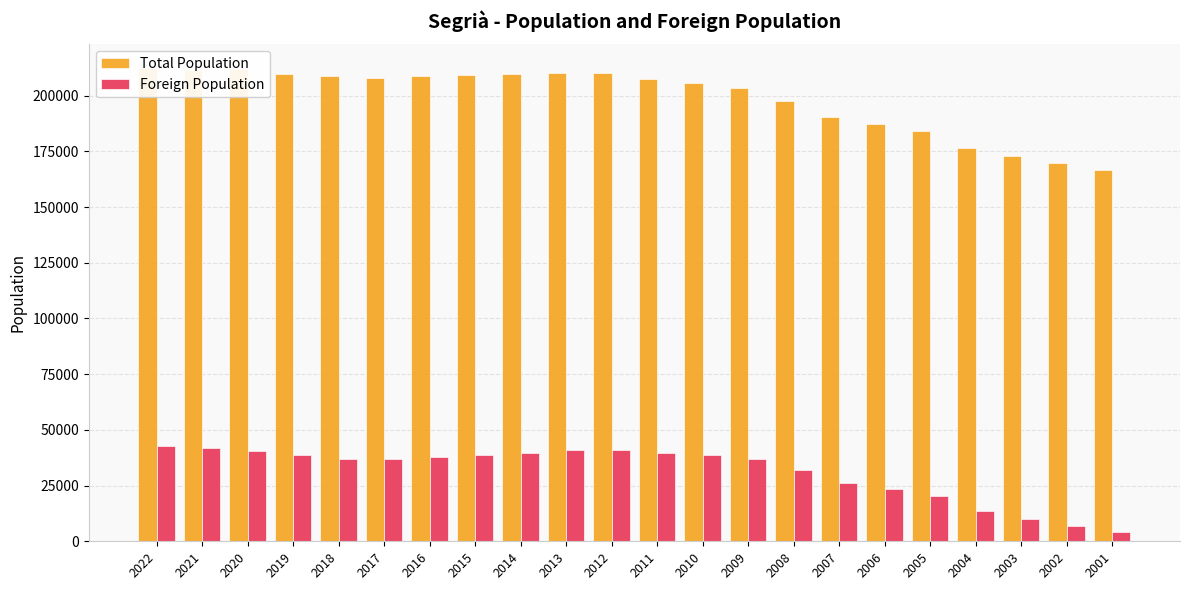

Which series changed the most between 2019 and 2008?

Total Population